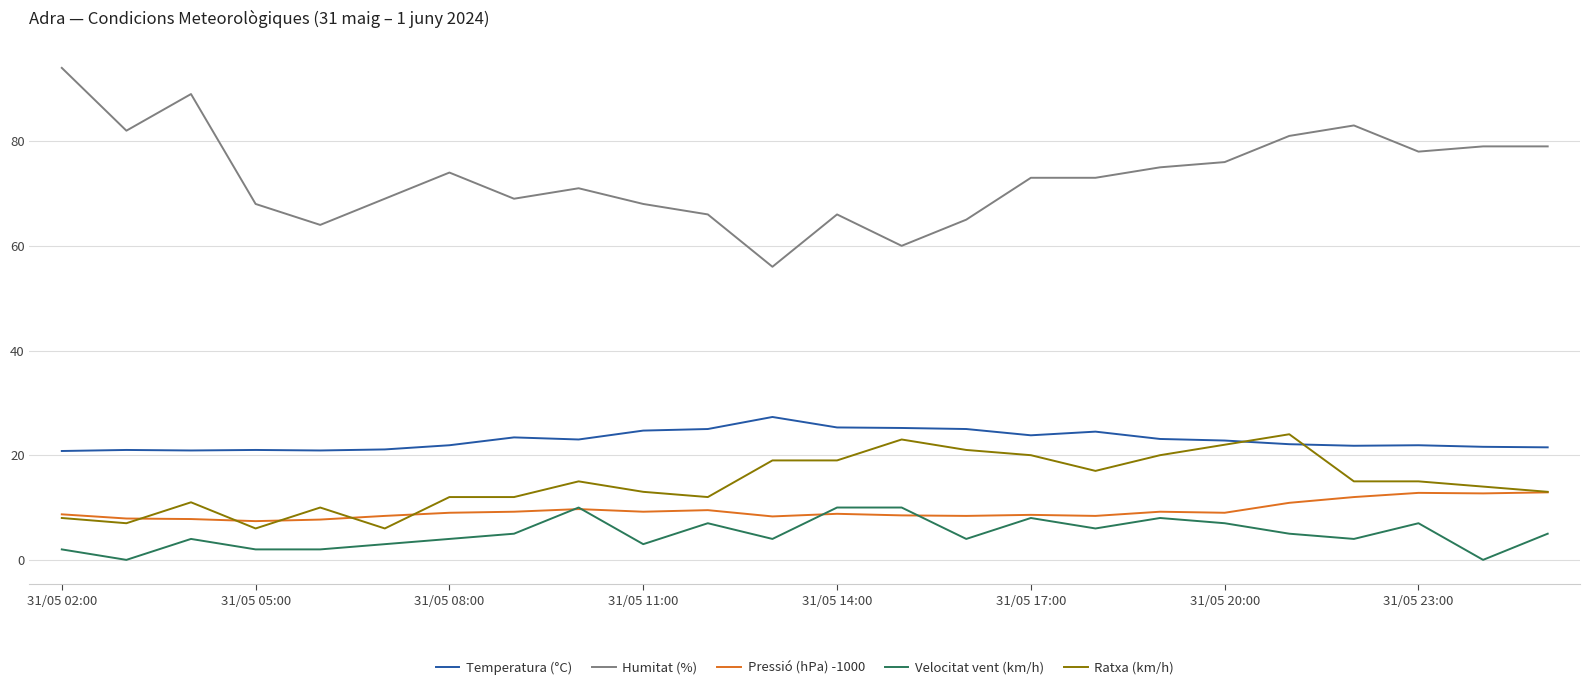

Which series has the largest range (max minus min)?

Humitat (%)